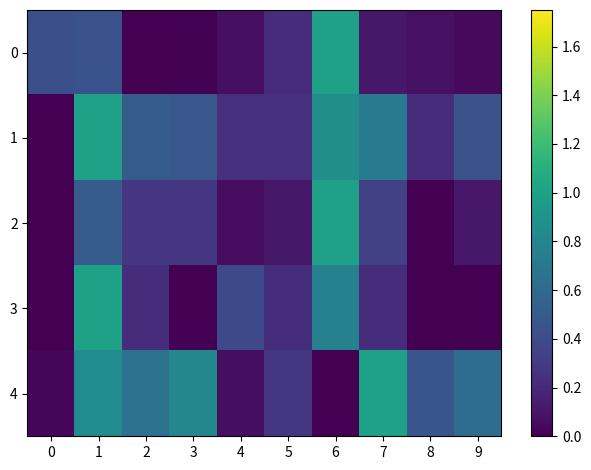

Reading left to right, list all the values displayed in this chart.

0: 0=0.4	1=0.4	2=0.0	3=0.0	4=0.1	5=0.2	6=1.0	7=0.1	8=0.1	9=0.0
1: 0=0.0	1=1.0	2=0.5	3=0.5	4=0.2	5=0.2	6=0.9	7=0.7	8=0.2	9=0.4
2: 0=0.0	1=0.5	2=0.3	3=0.3	4=0.1	5=0.1	6=1.0	7=0.3	8=0.0	9=0.1
3: 0=0.0	1=1.0	2=0.2	3=0.0	4=0.4	5=0.2	6=0.8	7=0.2	8=0.0	9=0.0
4: 0=0.0	1=0.8	2=0.7	3=0.8	4=0.1	5=0.3	6=0.0	7=1.0	8=0.5	9=0.6